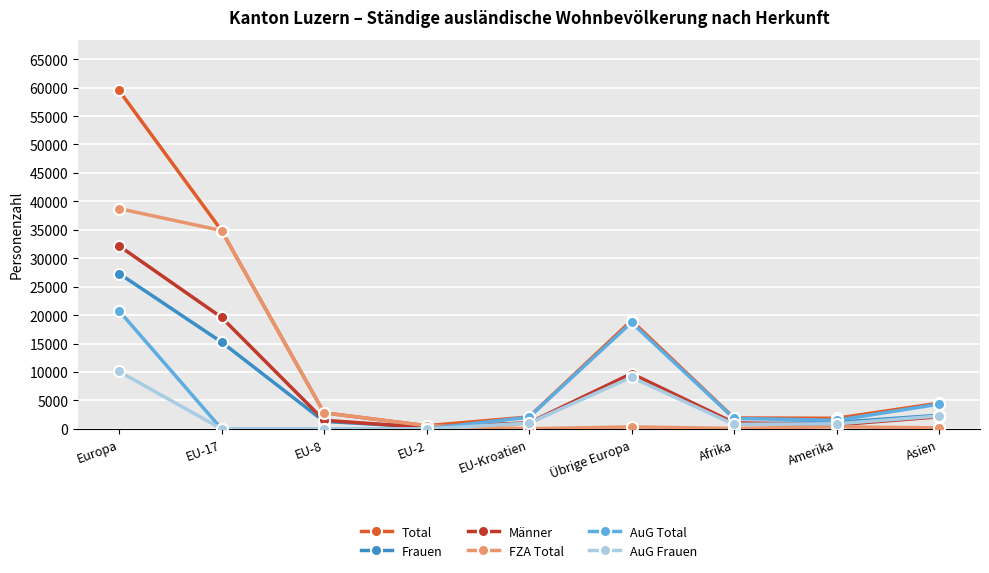

What is the difference between the FZA Total values at EU-17 and Afrika?

34789